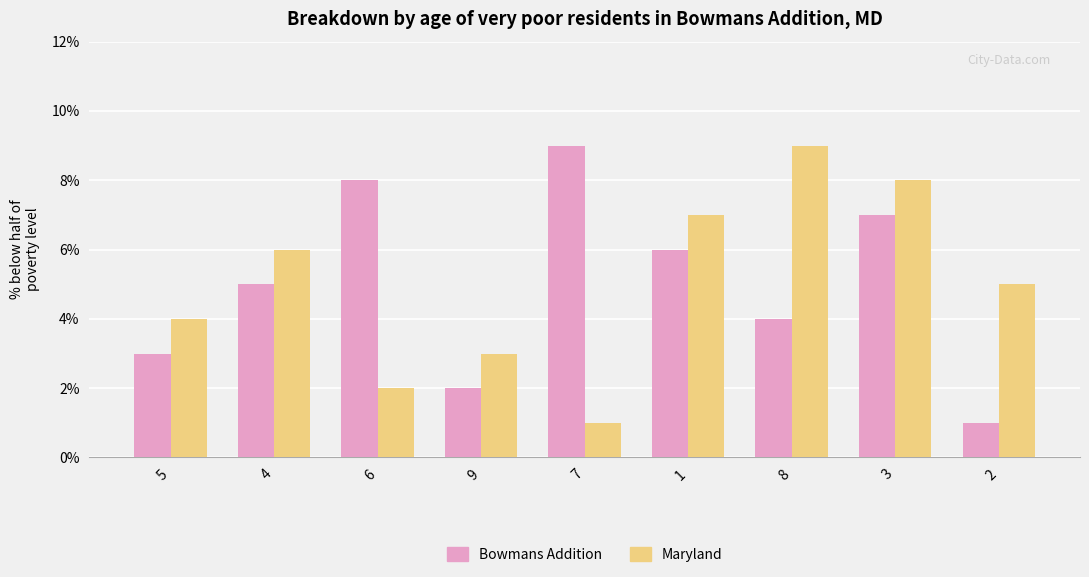

What is the minimum value shown in the chart?

1